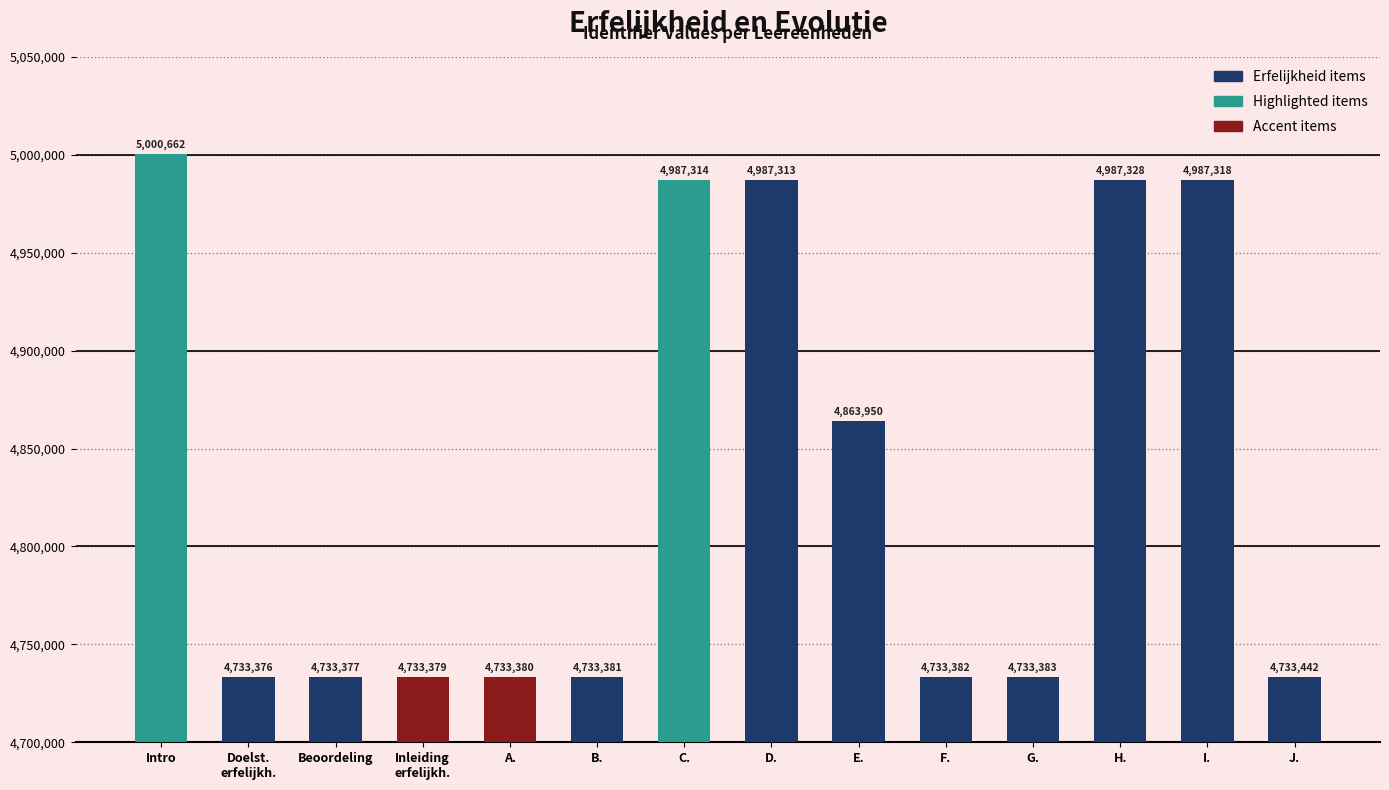

Rank the categories by value from lowest to highest.

Doelst.
erfelijkh., Beoordeling, Inleiding
erfelijkh., A., B., F., G., J., E., D., C., I., H., Intro